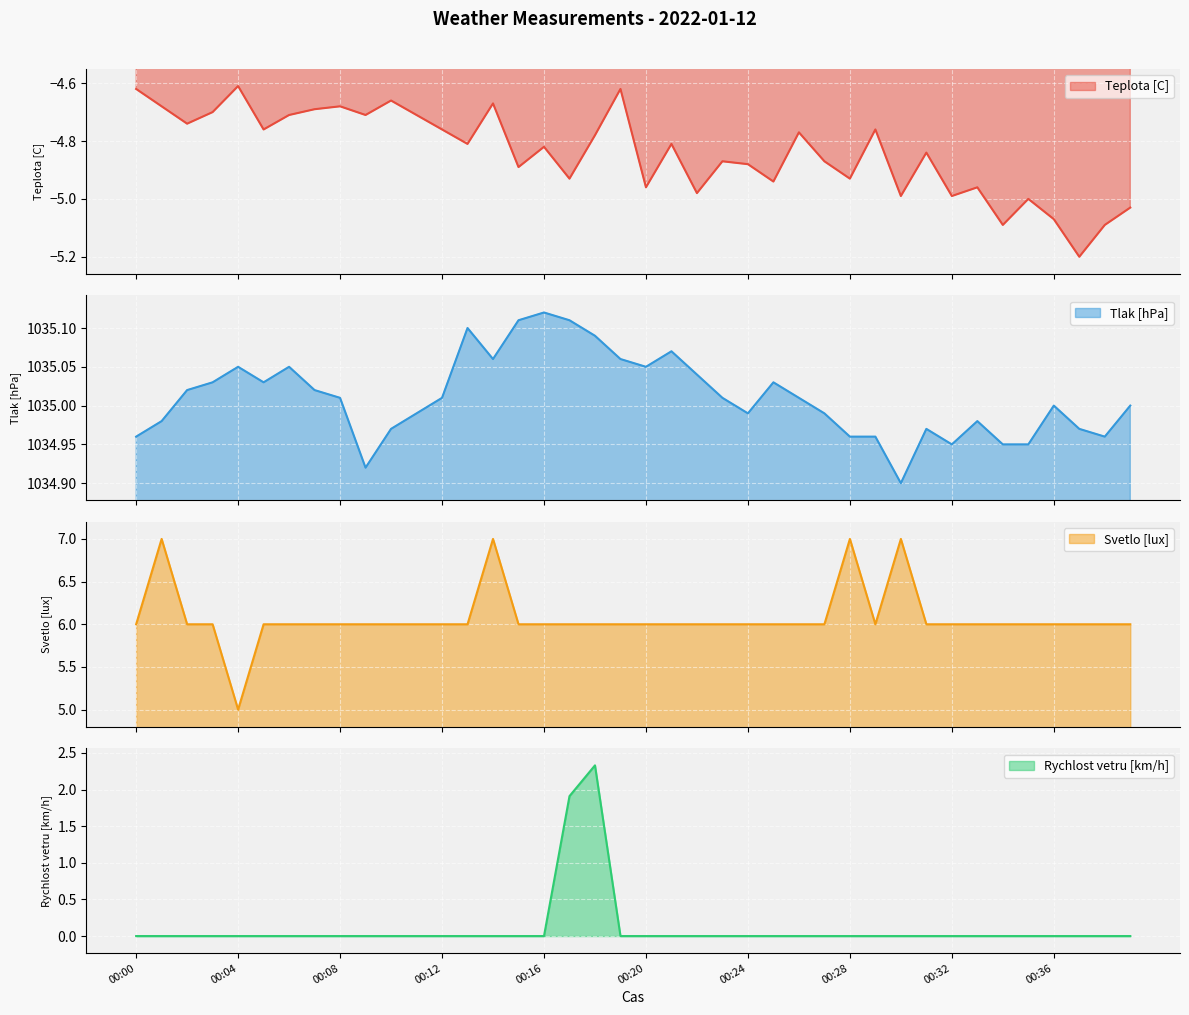

Reading left to right, what are all the values shown in this chart?

Teplota [C]: -4.6	-4.7	-4.7	-4.7	-4.6	-4.8	-4.7	-4.7	-4.7	-4.7	-4.7	-4.7	-4.8	-4.8	-4.7	-4.9	-4.8	-4.9	-4.8	-4.6	-5.0	-4.8	-5.0	-4.9	-4.9	-4.9	-4.8	-4.9	-4.9	-4.8	-5.0	-4.8	-5.0	-5.0	-5.1	-5.0	-5.1	-5.2	-5.1	-5.0
Tlak [hPa]: 1035.0	1035.0	1035.0	1035.0	1035.0	1035.0	1035.0	1035.0	1035.0	1034.9	1035.0	1035.0	1035.0	1035.1	1035.1	1035.1	1035.1	1035.1	1035.1	1035.1	1035.0	1035.1	1035.0	1035.0	1035.0	1035.0	1035.0	1035.0	1035.0	1035.0	1034.9	1035.0	1035.0	1035.0	1035.0	1035.0	1035.0	1035.0	1035.0	1035.0
Svetlo [lux]: 6.0	7.0	6.0	6.0	5.0	6.0	6.0	6.0	6.0	6.0	6.0	6.0	6.0	6.0	7.0	6.0	6.0	6.0	6.0	6.0	6.0	6.0	6.0	6.0	6.0	6.0	6.0	6.0	7.0	6.0	7.0	6.0	6.0	6.0	6.0	6.0	6.0	6.0	6.0	6.0
Rychlost vetru [km/h]: 0.0	0.0	0.0	0.0	0.0	0.0	0.0	0.0	0.0	0.0	0.0	0.0	0.0	0.0	0.0	0.0	0.0	1.9	2.3	0.0	0.0	0.0	0.0	0.0	0.0	0.0	0.0	0.0	0.0	0.0	0.0	0.0	0.0	0.0	0.0	0.0	0.0	0.0	0.0	0.0